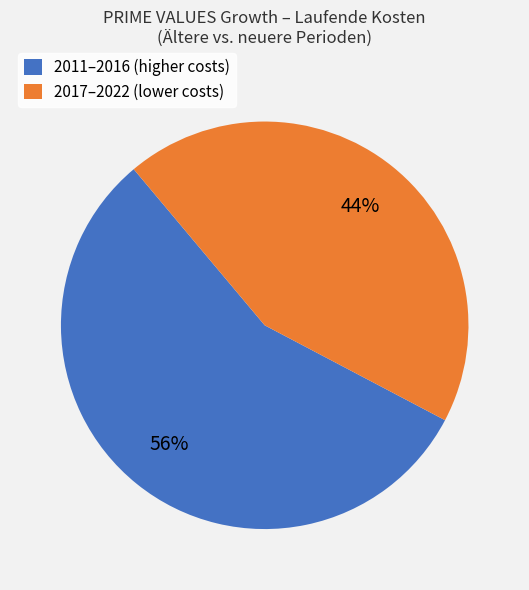

What percentage is the 2017–2022 (lower costs) slice, to the nearest percent?

44%